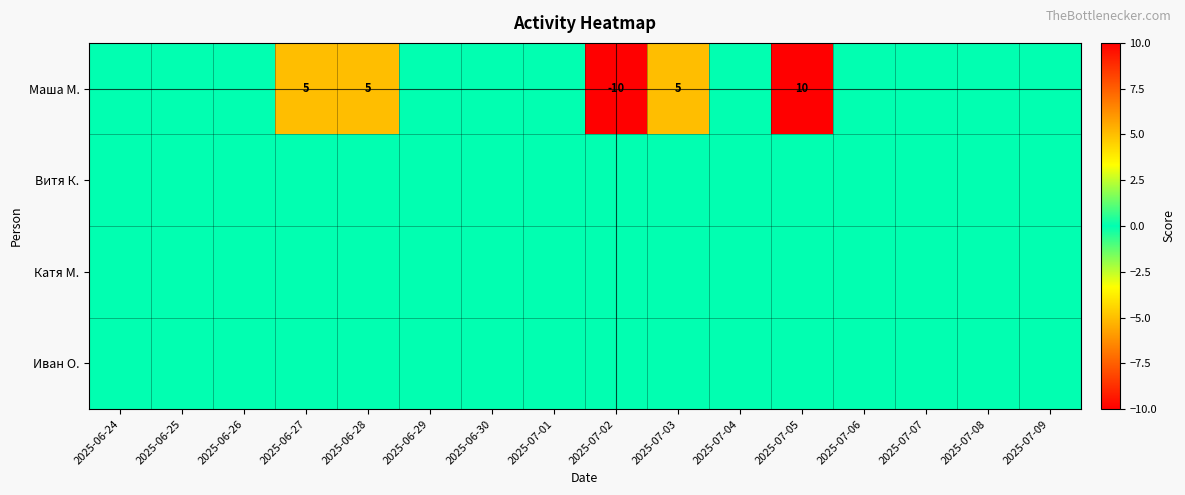

How many values in Маша М. are above zero?

4